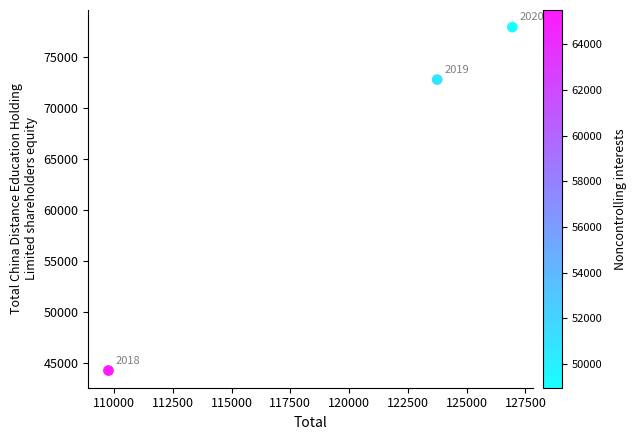

What is the average X value?

120152